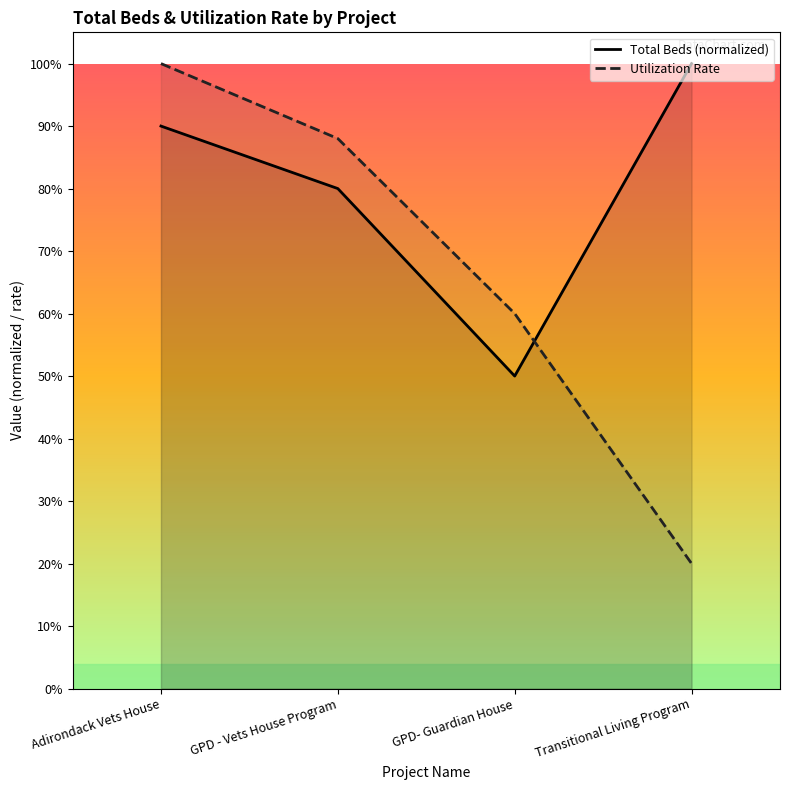

What is the total value across all series at GPD - Vets House Program?

1.7